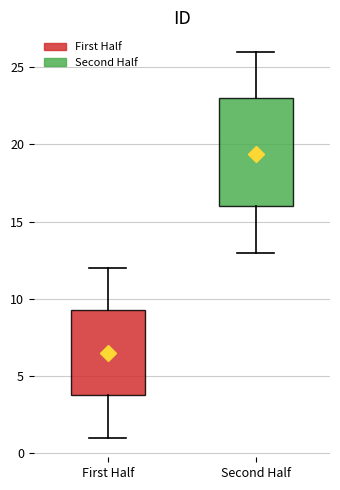

Where does the upper whisker of the box for Second Half end on the y-axis? The values are not printed on the chart, so give them approximately, as read against the axis.

26.0